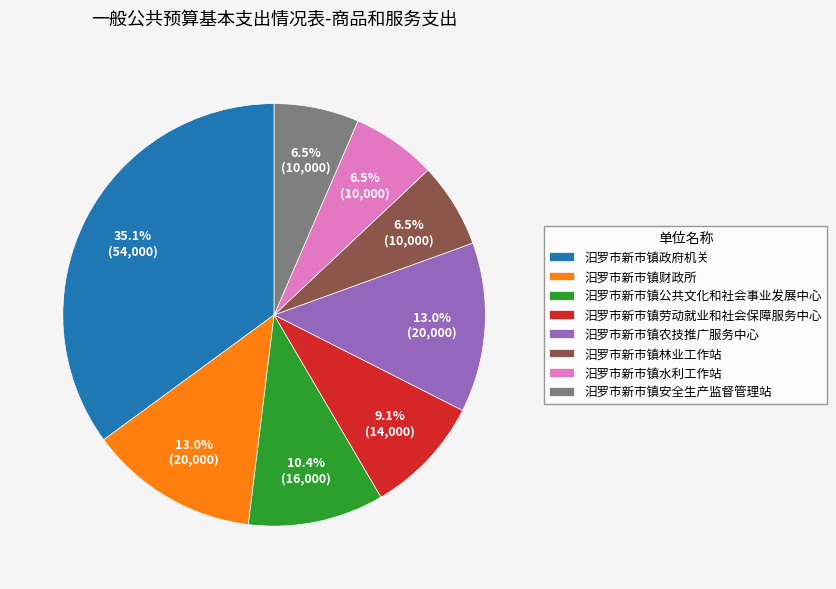

Count the number of slices in the pie.

8